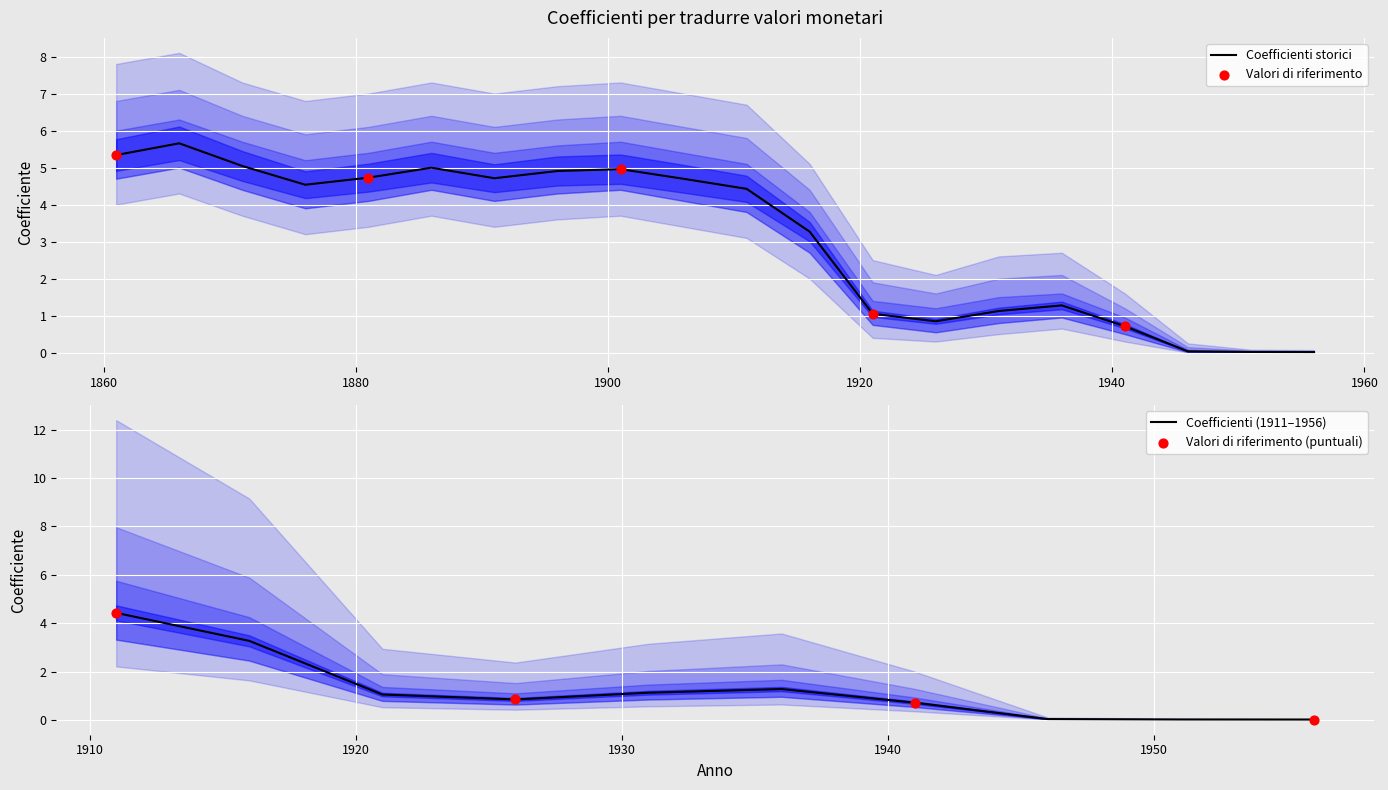

Which series contains the highest Y value?

Upper3